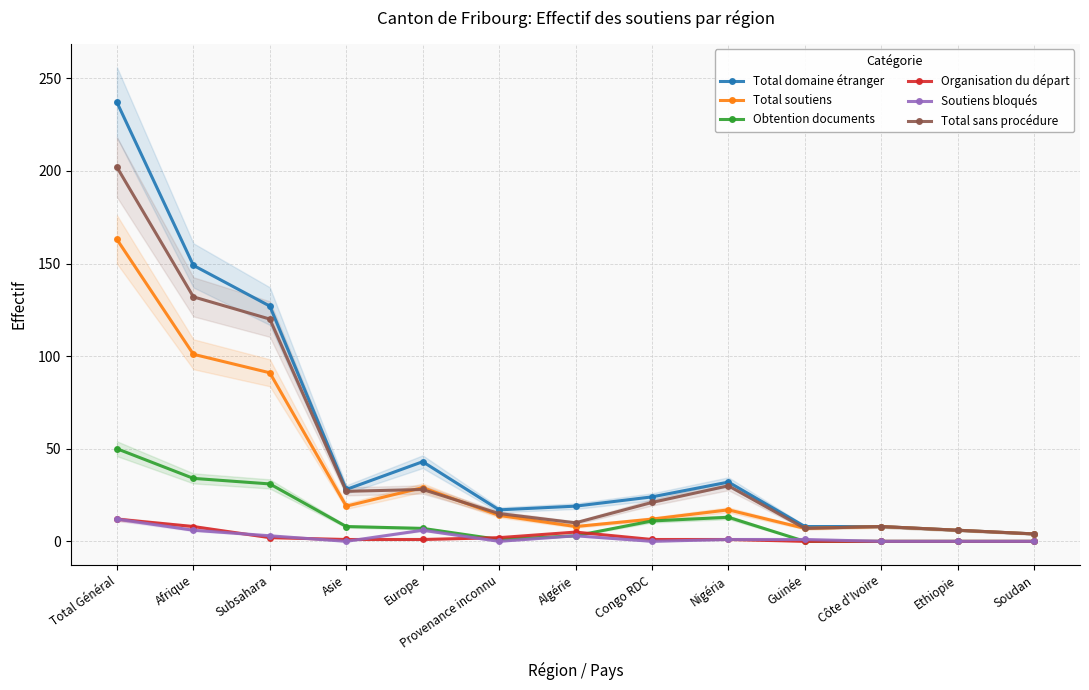

Which category has the lowest value in the Total soutiens series?

Soudan